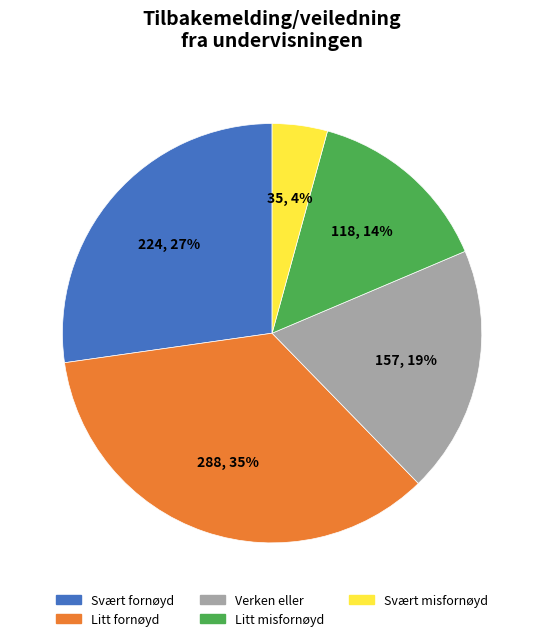

Is it true that Svært misfornøyd is 4% of the pie?

True